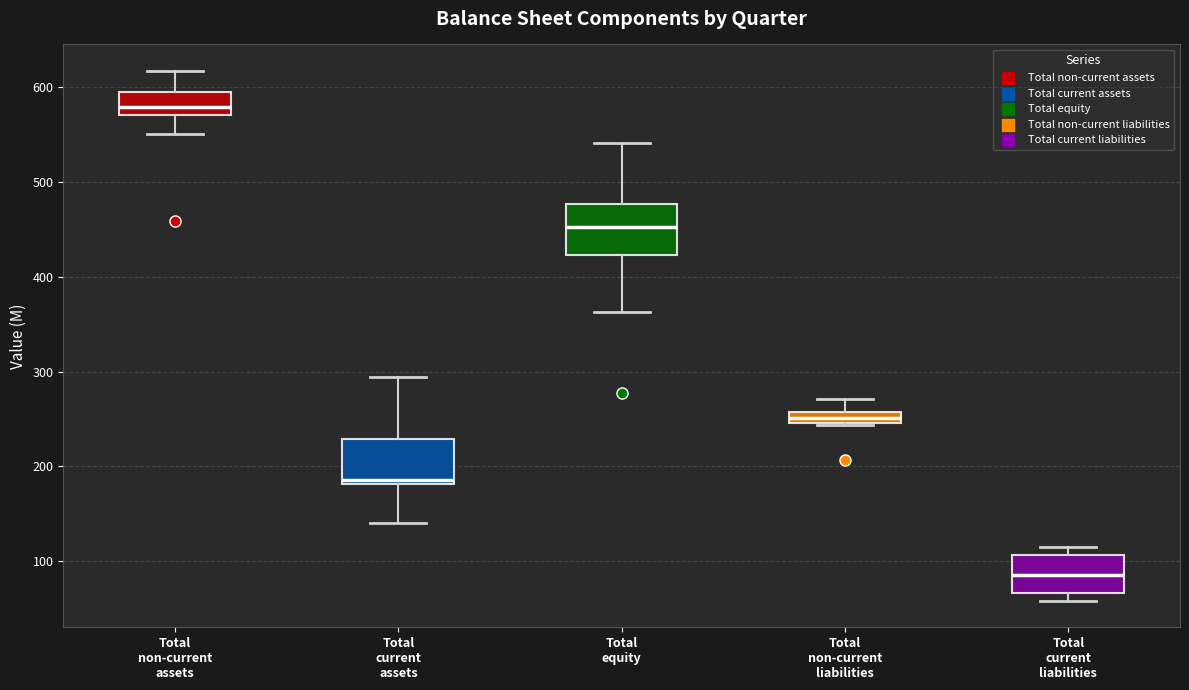

Which box's median line is the lowest?

Total current liabilities